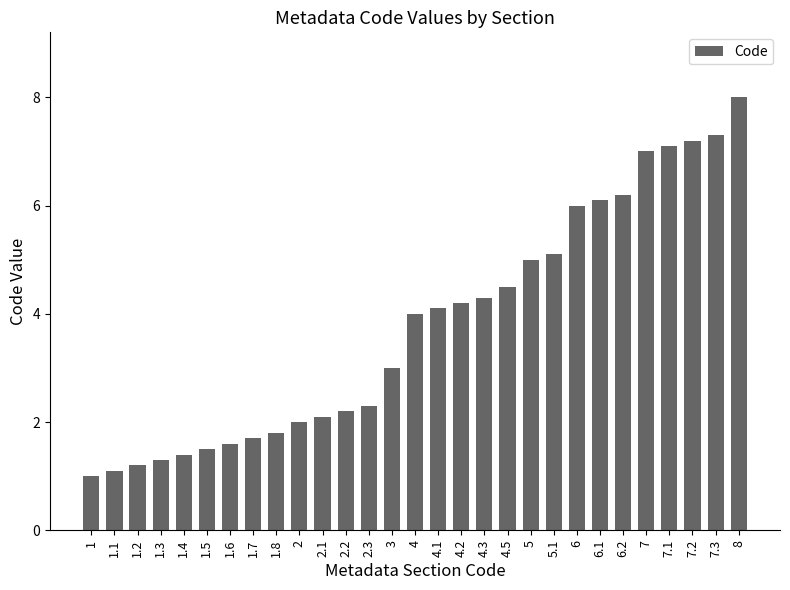

Rank the categories by value from highest to lowest.

8, 7.3, 7.2, 7.1, 7, 6.2, 6.1, 6, 5.1, 5, 4.5, 4.3, 4.2, 4.1, 4, 3, 2.3, 2.2, 2.1, 2, 1.8, 1.7, 1.6, 1.5, 1.4, 1.3, 1.2, 1.1, 1